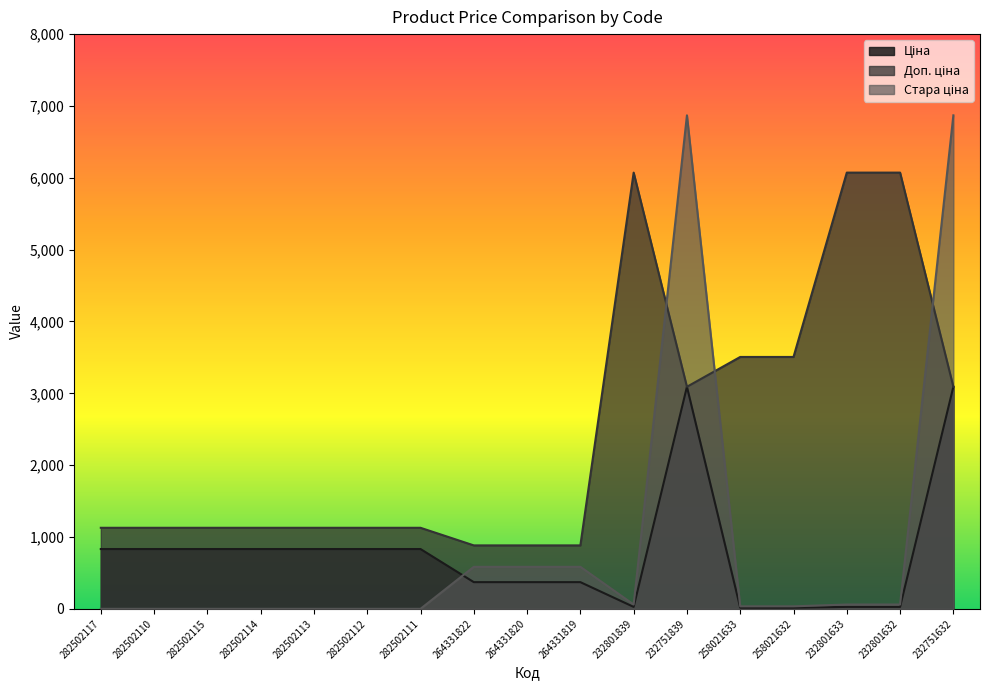

The value of Стара ціна at 282502114 is 2080.6. True or false?

False